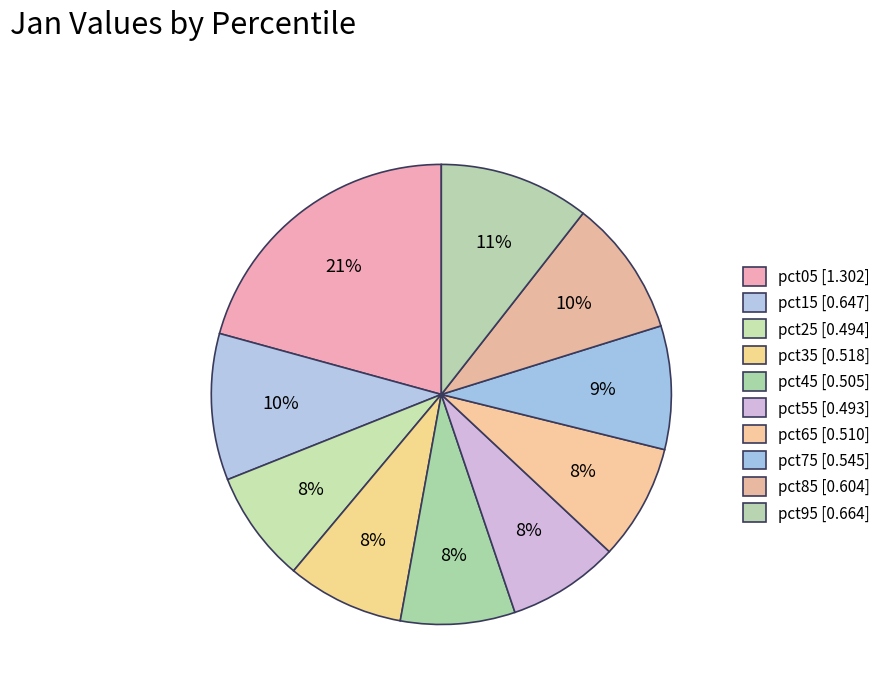

What percentage is the pct75 slice, to the nearest percent?

9%